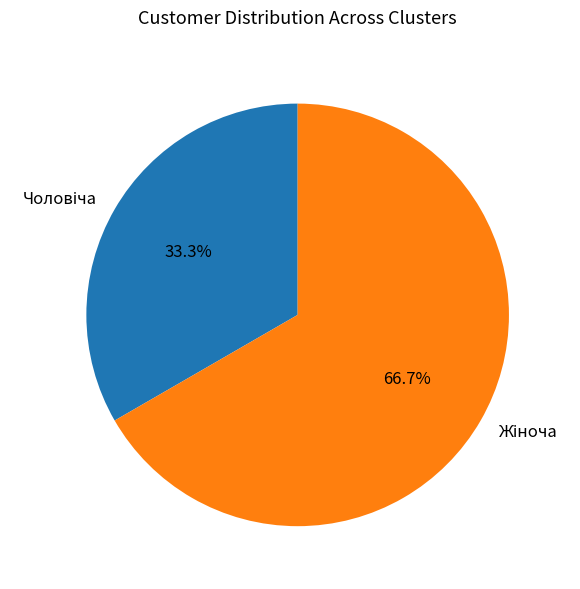

What is the ratio of the value at Жіноча to the value at Чоловіча?

2.0